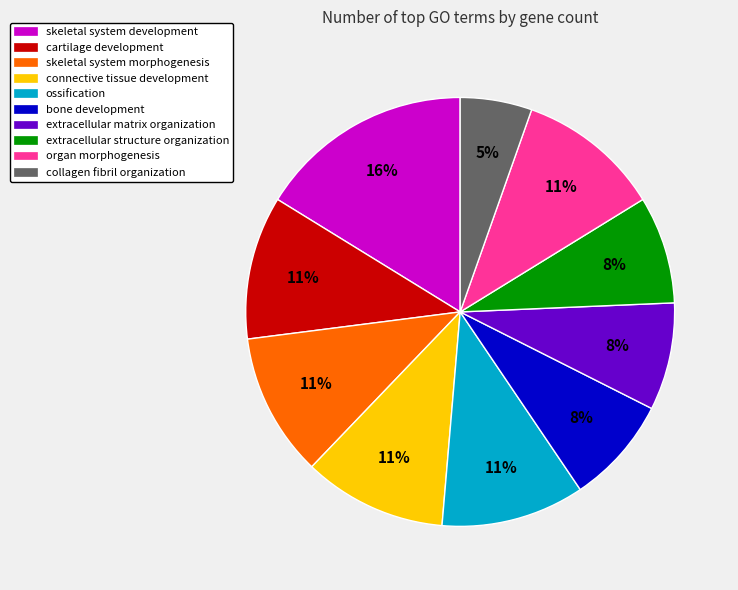

Is there any slice that represents more than half of the pie?

No